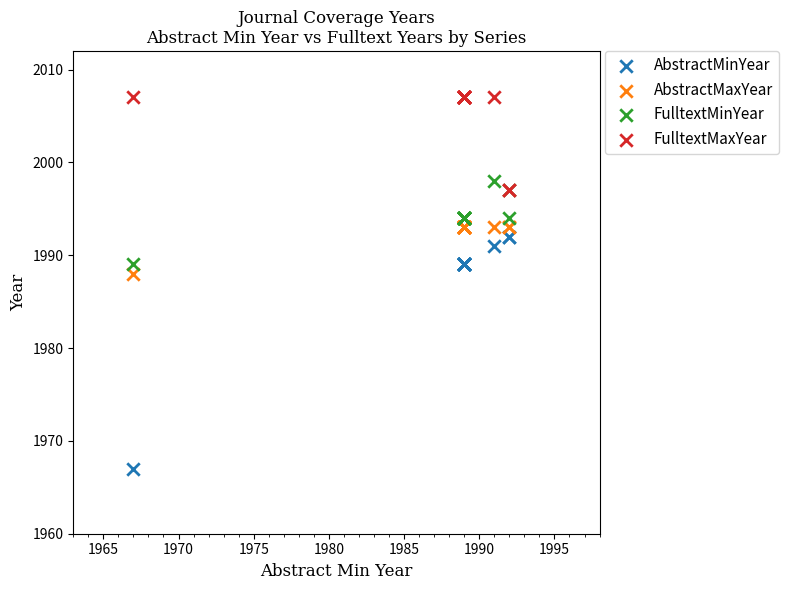

What are all the series names shown in the legend?

AbstractMinYear, AbstractMaxYear, FulltextMinYear, FulltextMaxYear